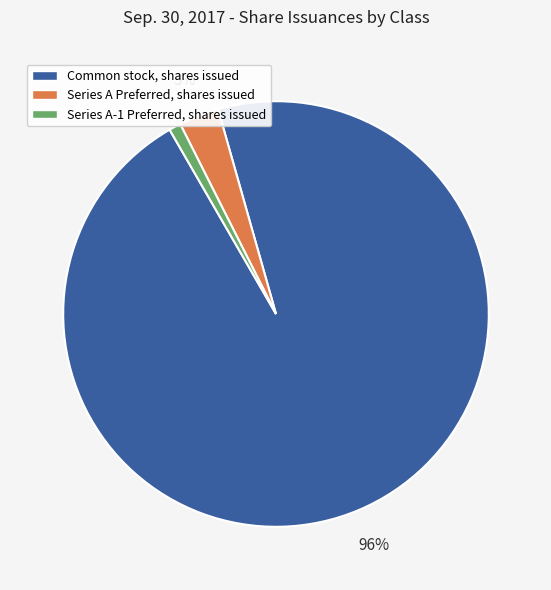

Does Common stock, shares issued account for over 50% of the chart?

Yes